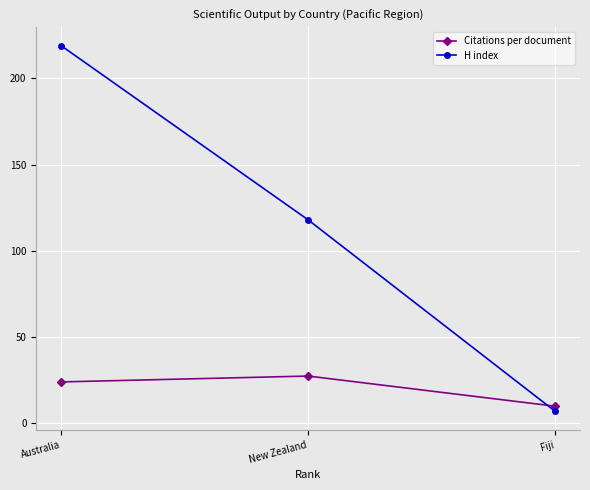

List the series in order of their peak value, lowest first.

Citations per document, H index